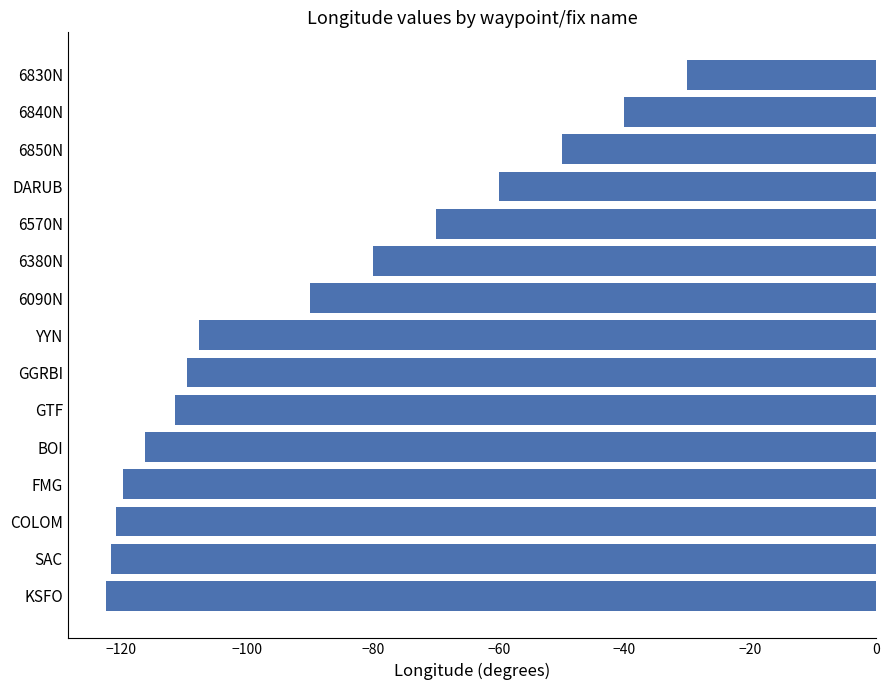

The chart shows a value of -58.0 at YYN. True or false?

False